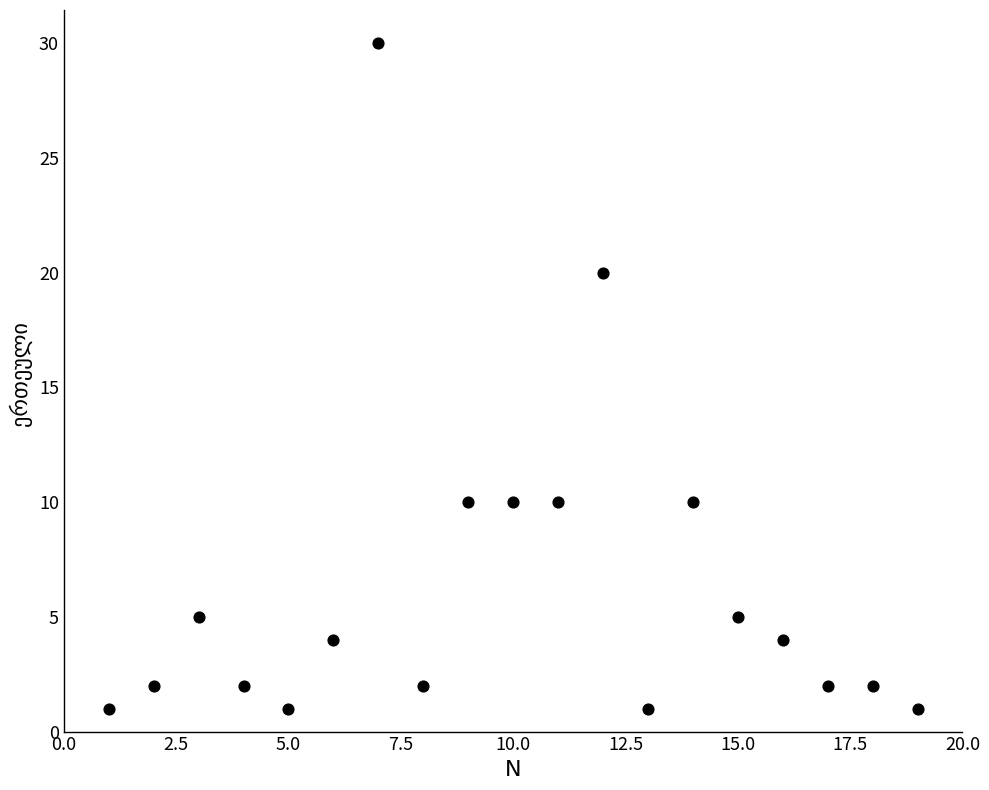

What is the range of Y values (max minus min)?

29